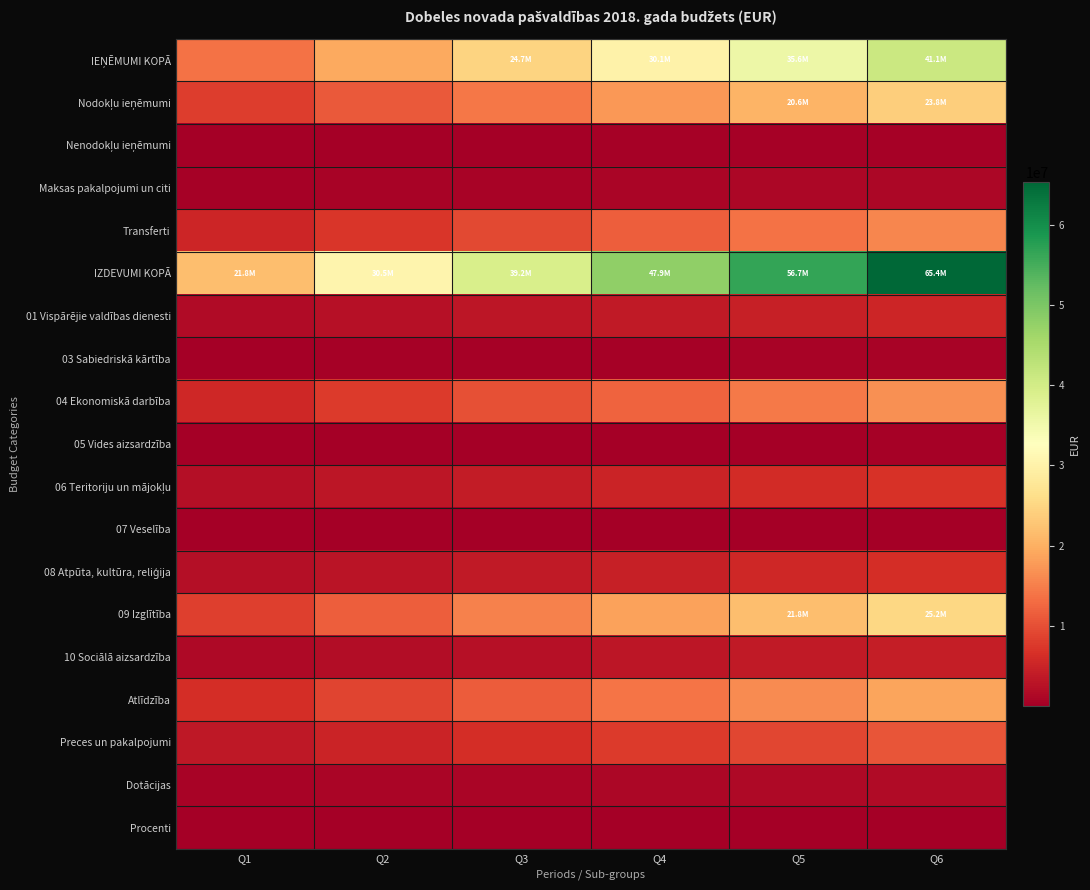

Which has a higher value, Q5 or Q2?

Q5